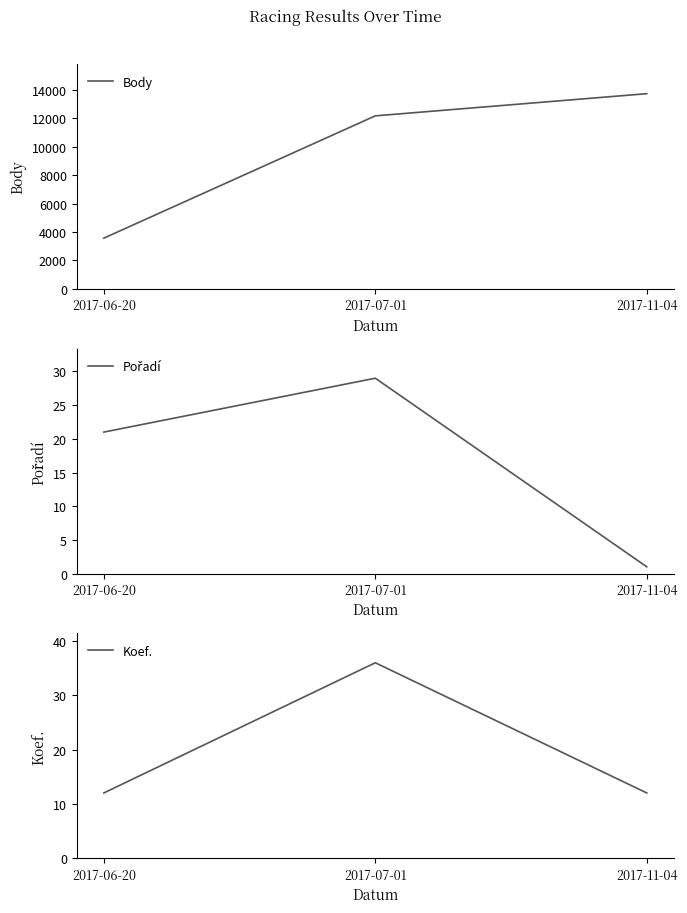

What value does the Koef. series have at 2017-07-01, to the nearest 5?

35